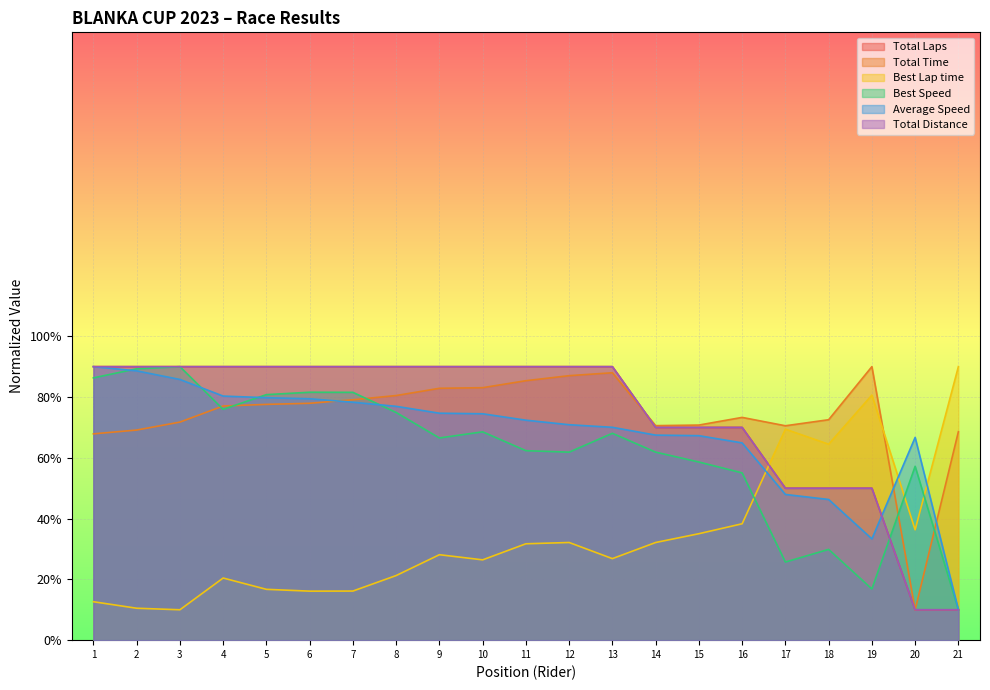

How many values in the Total Distance series are below 90?

8